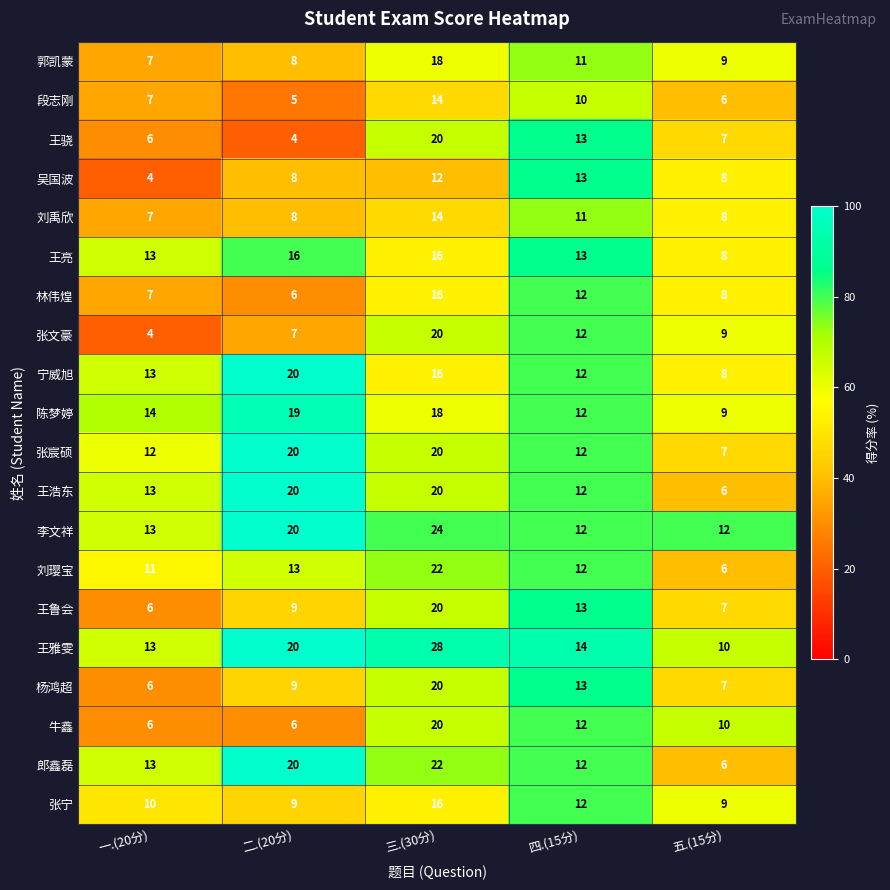

Which series changed the most between 二.(20分) and 四.(15分)?

王骁